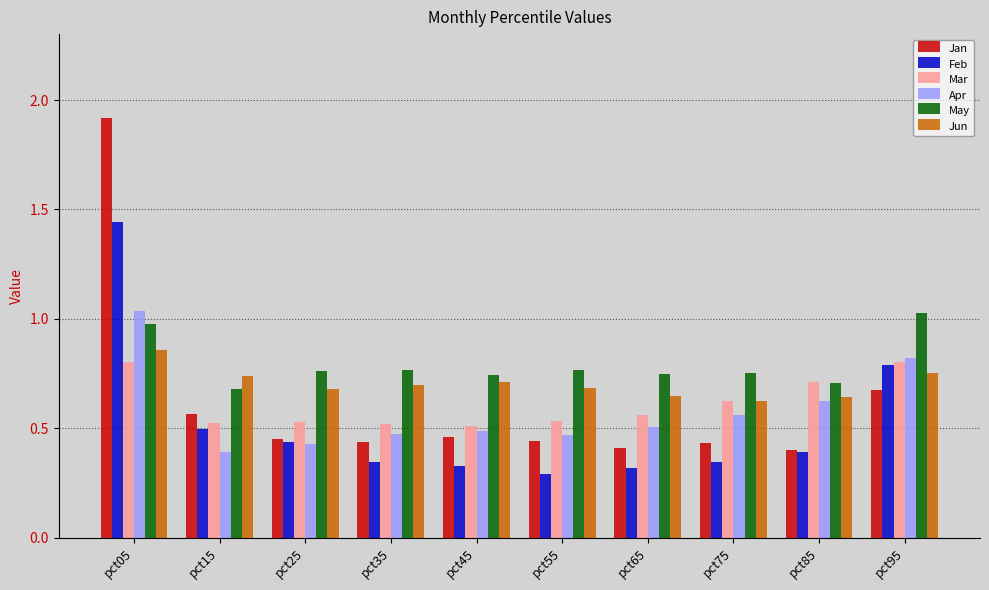

What is the sum of the May values at pct85 and pct75?

1.5